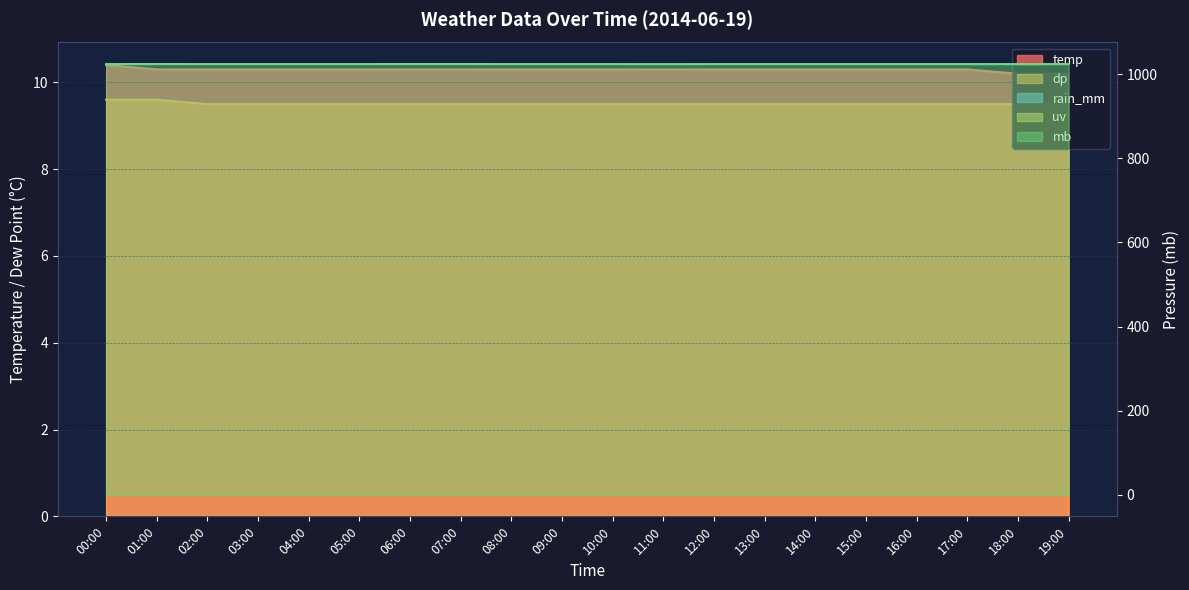

What is the difference between the maximum and minimum values in the temp series?

0.2